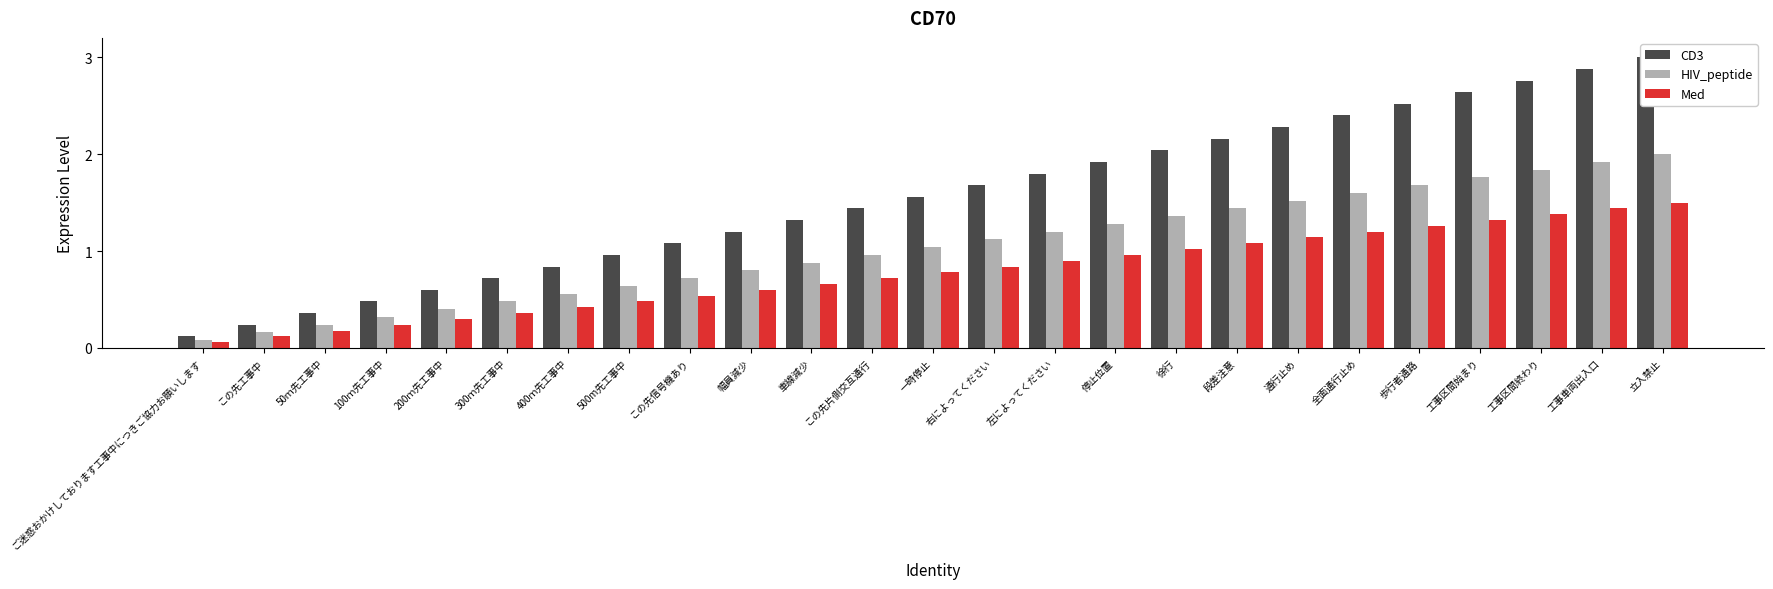

Reading right to left, what are all the values shown in this chart?

CD3: 立入禁止=3.0	工事車両出入口=2.9	工事区間終わり=2.8	工事区間始まり=2.6	歩行者通路=2.5	全面通行止め=2.4	通行止め=2.3	段差注意=2.2	徐行=2.0	停止位置=1.9	左によってください=1.8	右によってください=1.7	一時停止=1.6	この先片側交互通行=1.4	車線減少=1.3	幅員減少=1.2	この先信号機あり=1.1	500m先工事中=1.0	400ｍ先工事中=0.8	300ｍ先工事中=0.7	200ｍ先工事中=0.6	100ｍ先工事中=0.5	50ｍ先工事中=0.4	この先工事中=0.2	ご迷惑おかけしております工事中につきご協力お願いします=0.1
HIV_peptide: 立入禁止=2.0	工事車両出入口=1.9	工事区間終わり=1.8	工事区間始まり=1.8	歩行者通路=1.7	全面通行止め=1.6	通行止め=1.5	段差注意=1.4	徐行=1.4	停止位置=1.3	左によってください=1.2	右によってください=1.1	一時停止=1.0	この先片側交互通行=1.0	車線減少=0.9	幅員減少=0.8	この先信号機あり=0.7	500m先工事中=0.6	400ｍ先工事中=0.6	300ｍ先工事中=0.5	200ｍ先工事中=0.4	100ｍ先工事中=0.3	50ｍ先工事中=0.2	この先工事中=0.2	ご迷惑おかけしております工事中につきご協力お願いします=0.1
Med: 立入禁止=1.5	工事車両出入口=1.4	工事区間終わり=1.4	工事区間始まり=1.3	歩行者通路=1.3	全面通行止め=1.2	通行止め=1.1	段差注意=1.1	徐行=1.0	停止位置=1.0	左によってください=0.9	右によってください=0.8	一時停止=0.8	この先片側交互通行=0.7	車線減少=0.7	幅員減少=0.6	この先信号機あり=0.5	500m先工事中=0.5	400ｍ先工事中=0.4	300ｍ先工事中=0.4	200ｍ先工事中=0.3	100ｍ先工事中=0.2	50ｍ先工事中=0.2	この先工事中=0.1	ご迷惑おかけしております工事中につきご協力お願いします=0.1